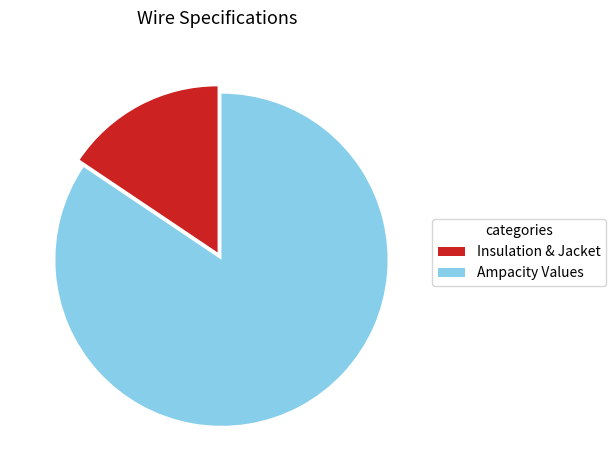

Combined, do Ampacity Values and Insulation & Jacket account for over 50%?

Yes